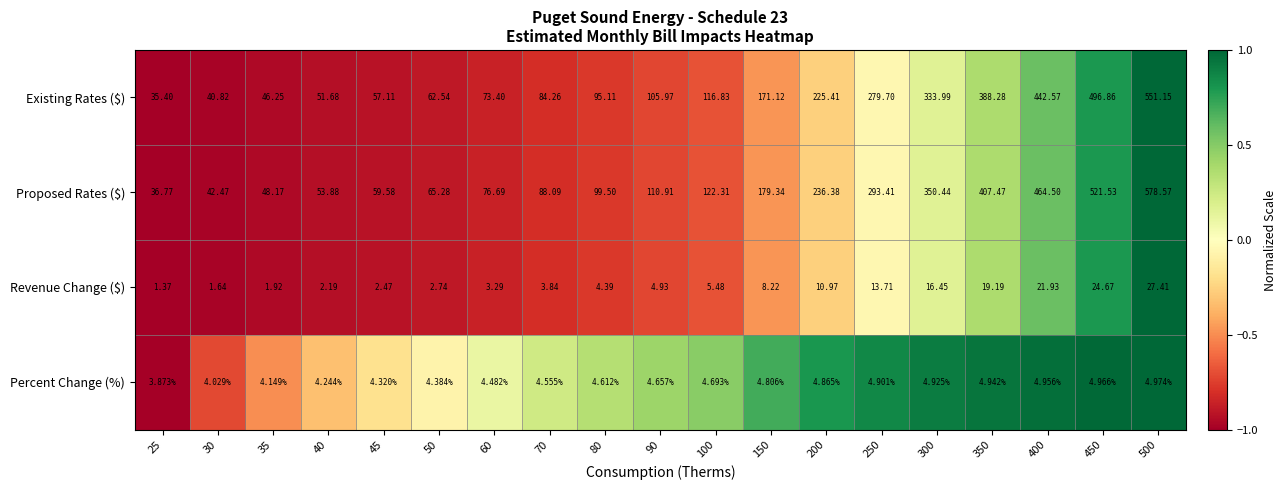

Which series has the largest total across all categories?

Proposed Rates ($)